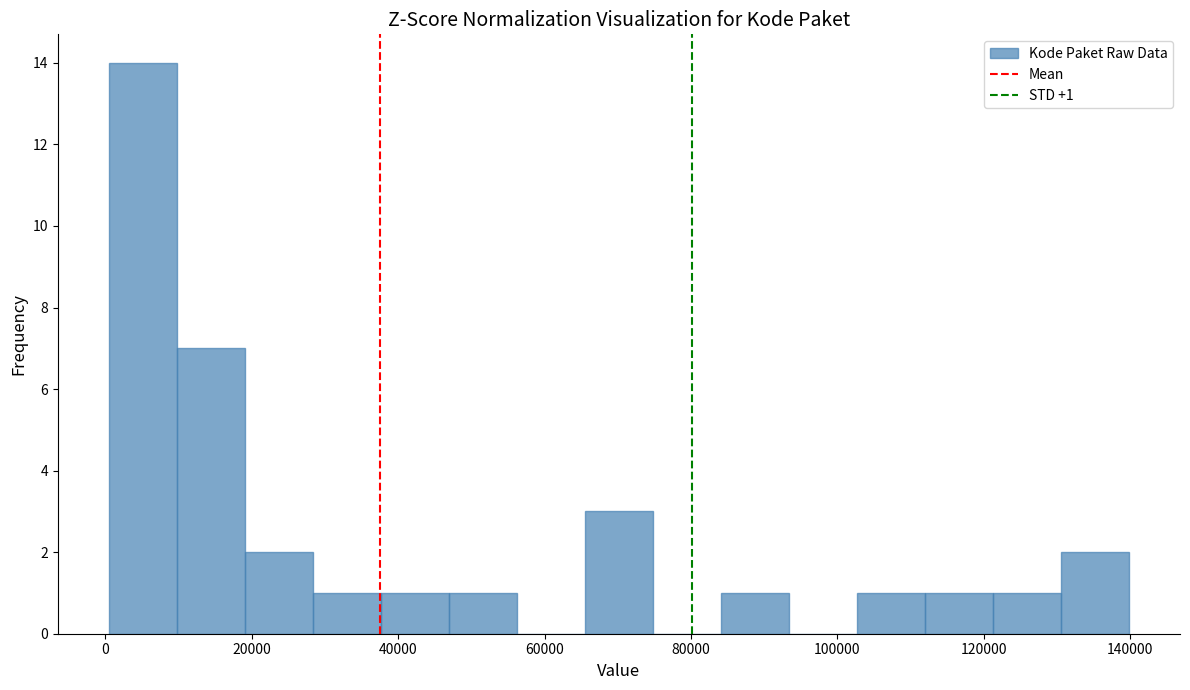

Which range on the x-axis has the tallest bar?

0 to 10000